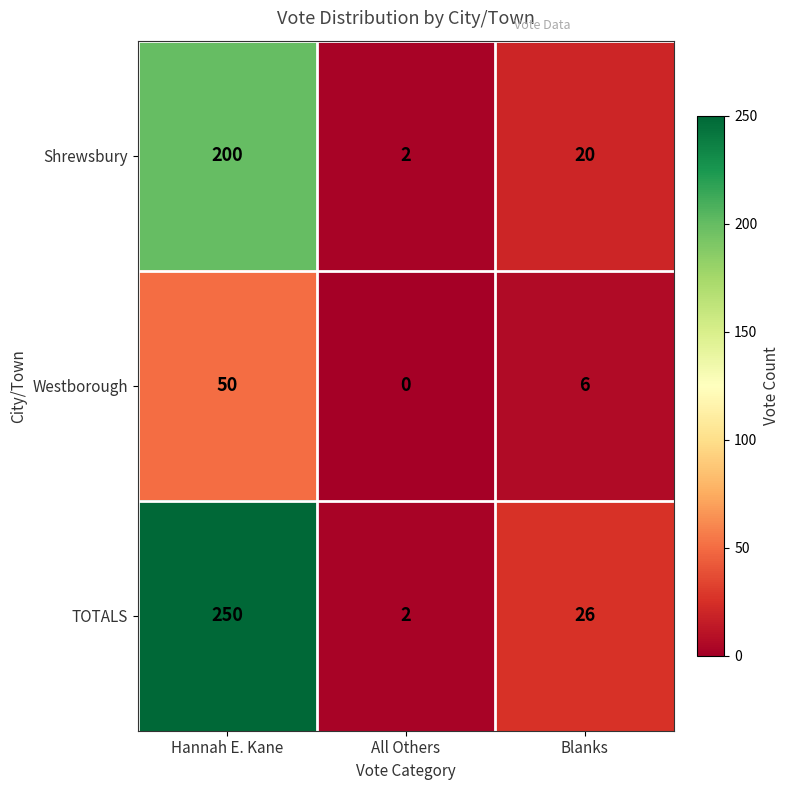

True or false: TOTALS has a value of 116 at Hannah E. Kane.

False